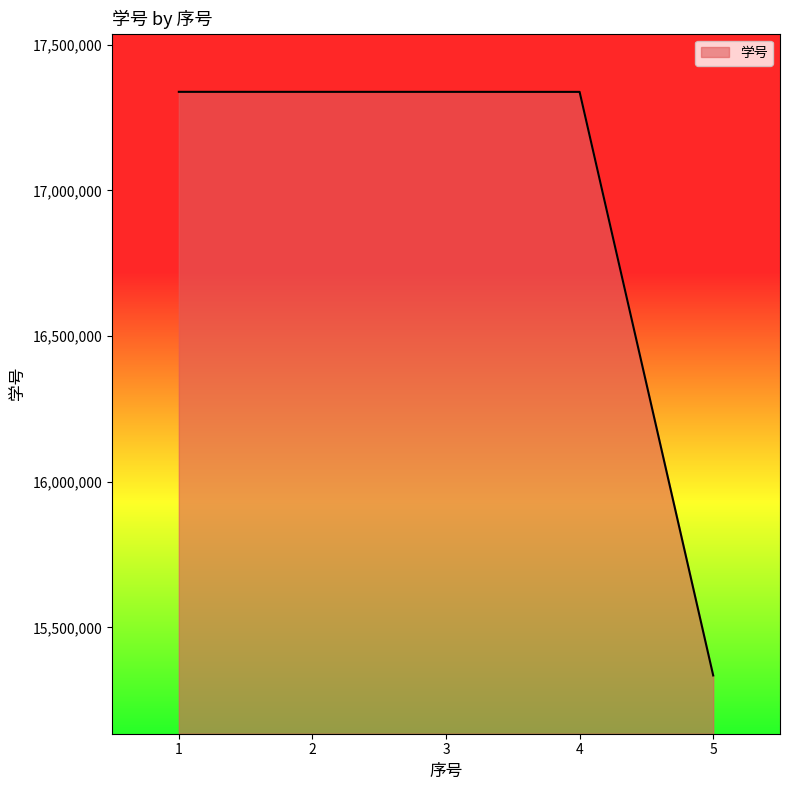

The value at 2 is 17338218. True or false?

True